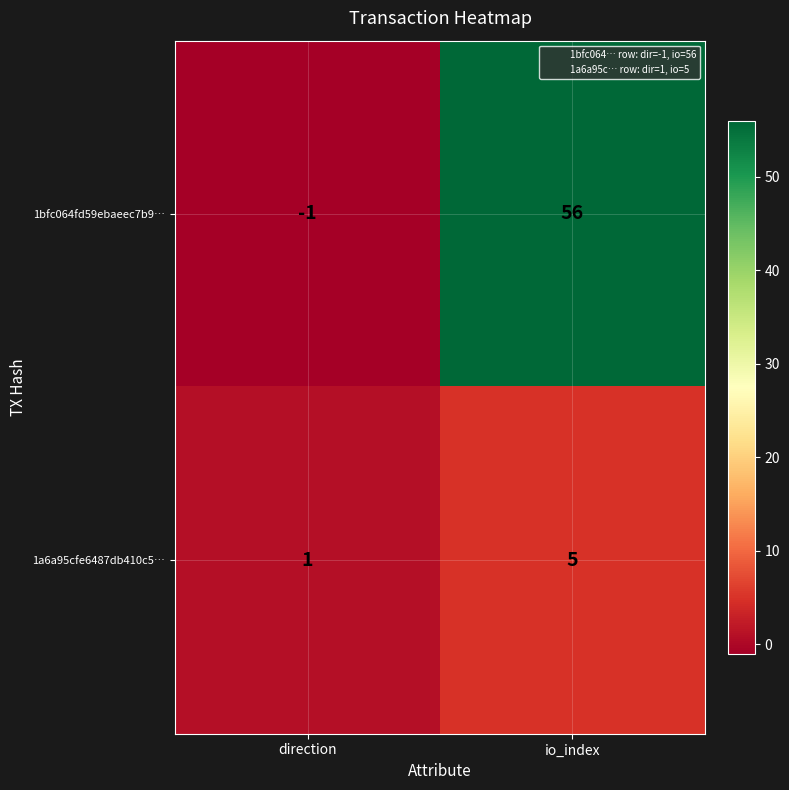

At which category does the chart reach its peak across all series?

io_index